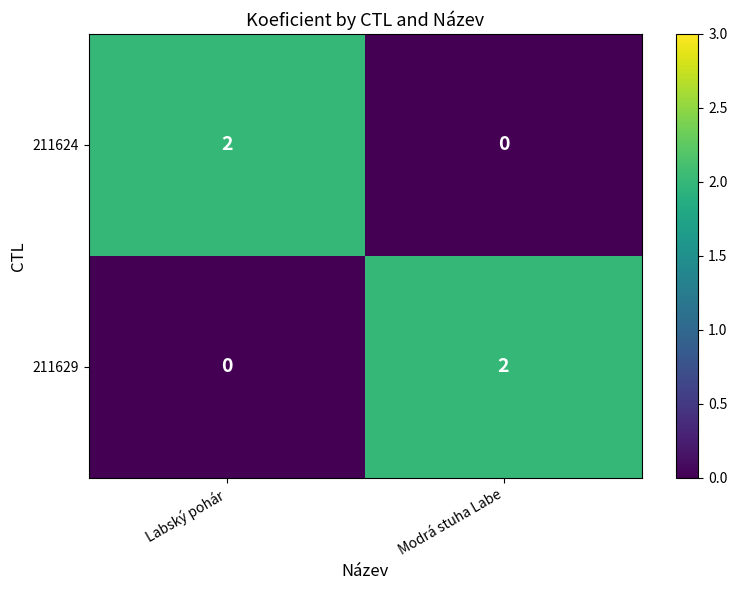

The value of 211629 at Labský pohár is -1. True or false?

False